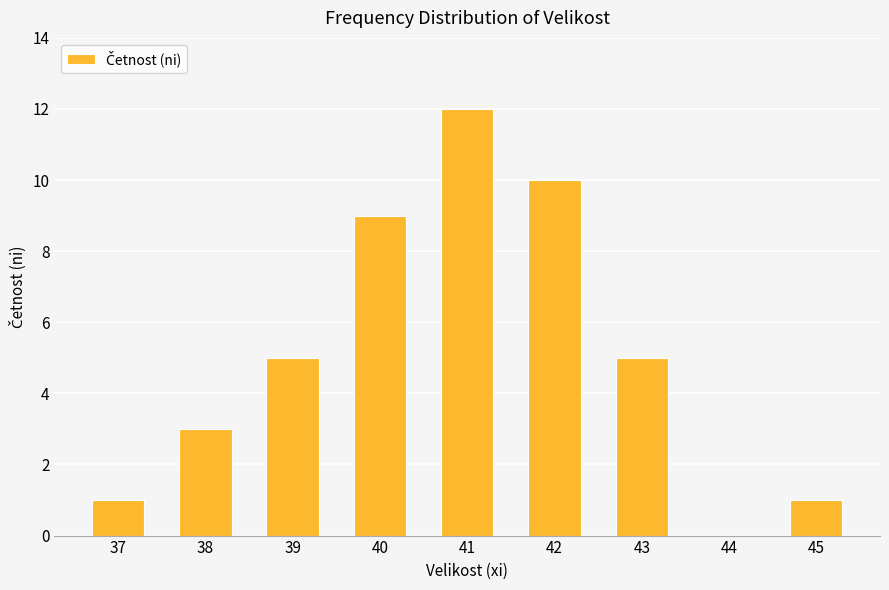

Is it true that the value at 40 is 9?

True